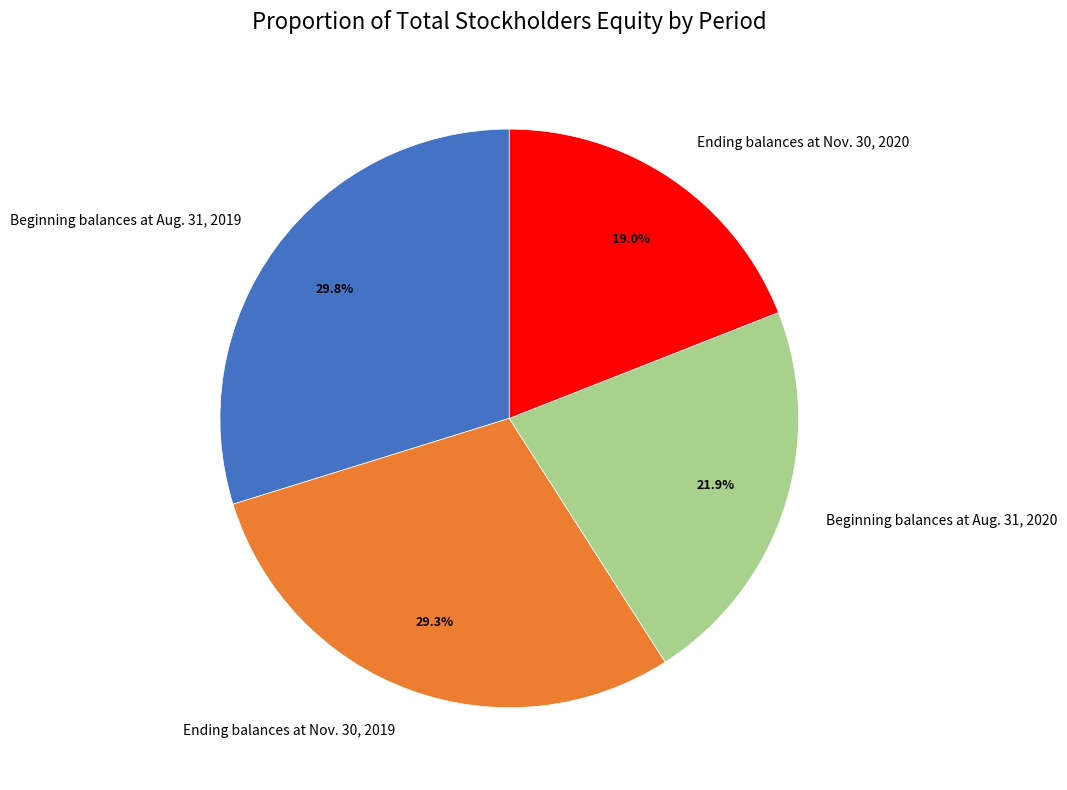

What is the ratio of the value at Ending balances at Nov. 30, 2019 to the value at Ending balances at Nov. 30, 2020?

1.5